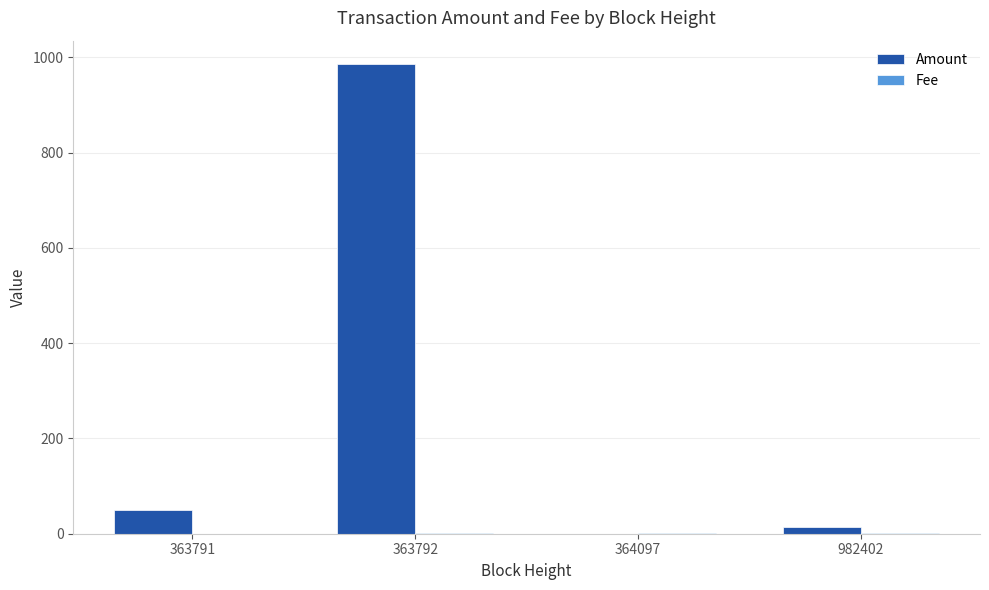

Which series has the largest total across all categories?

Amount